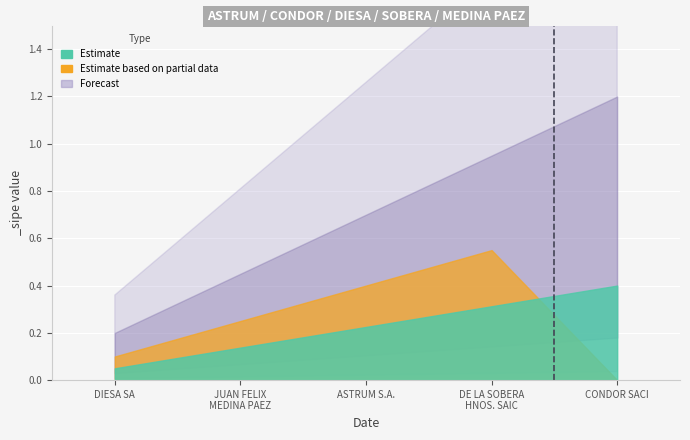

The value of Forecast at 1017053 is 0. True or false?

False